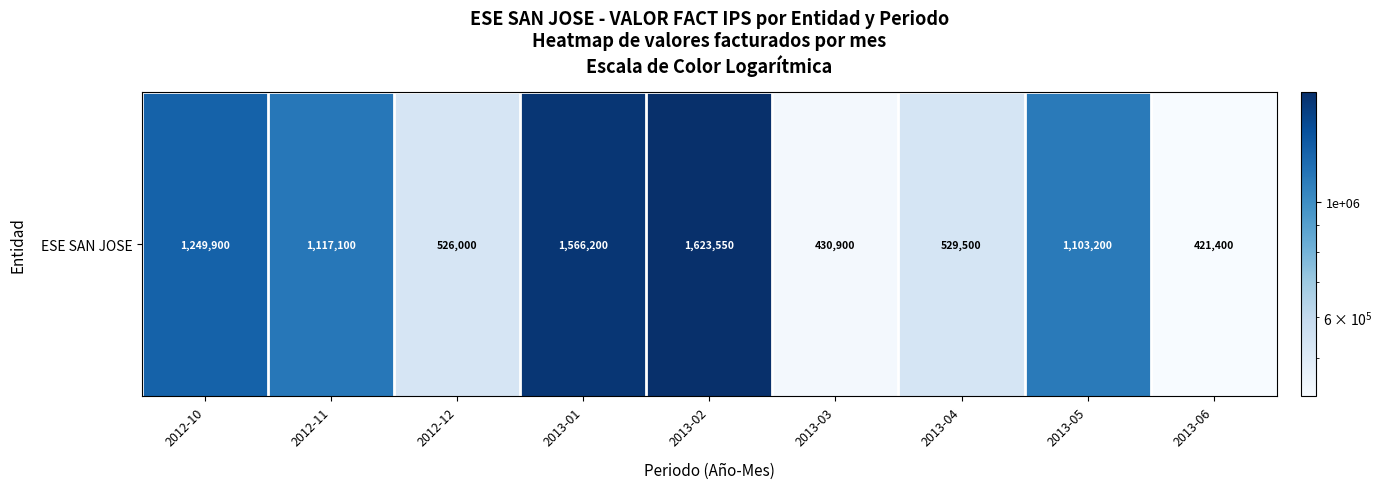

What is the sum of all values?

8567750